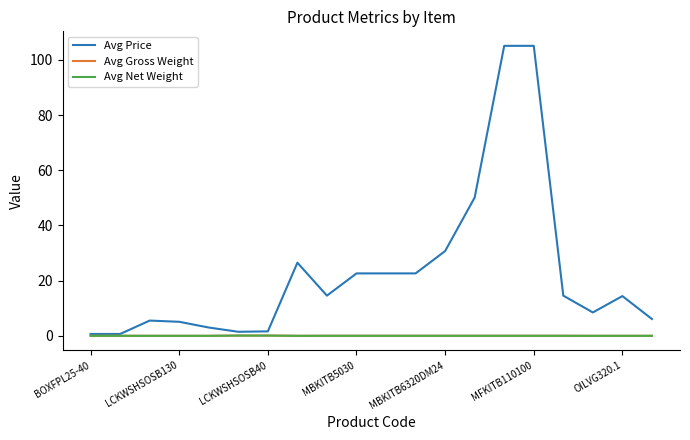

What is the difference between the maximum and minimum values in the Avg Net Weight series?

0.1